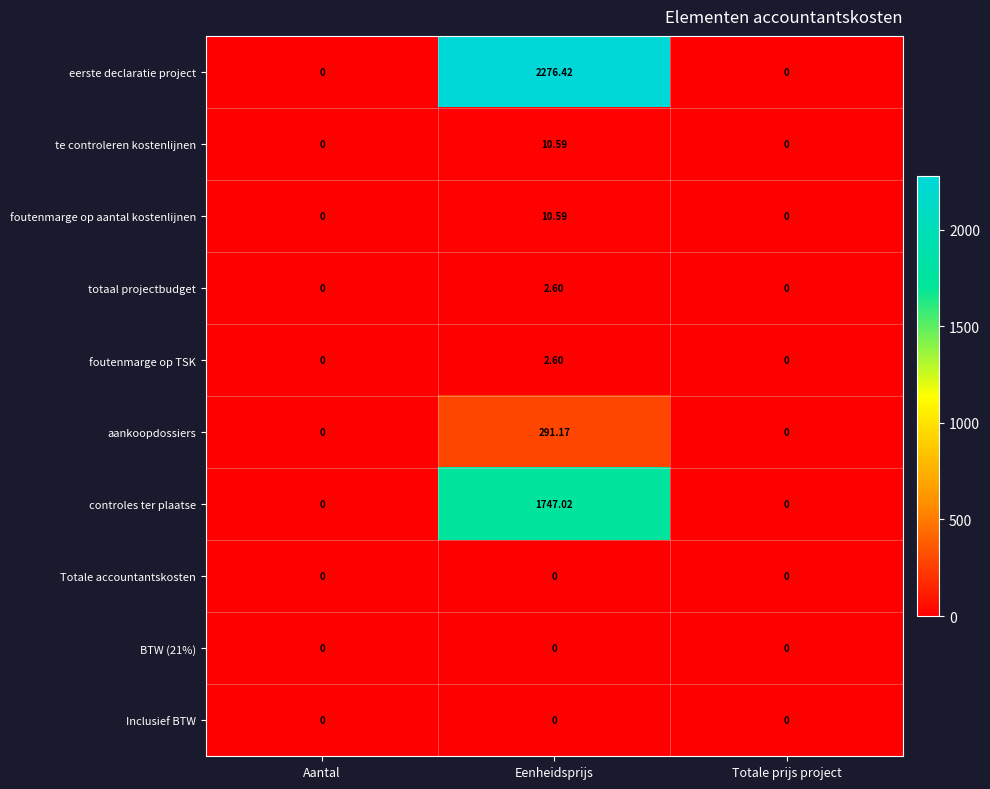

At which category does the chart reach its peak across all series?

Eenheidsprijs